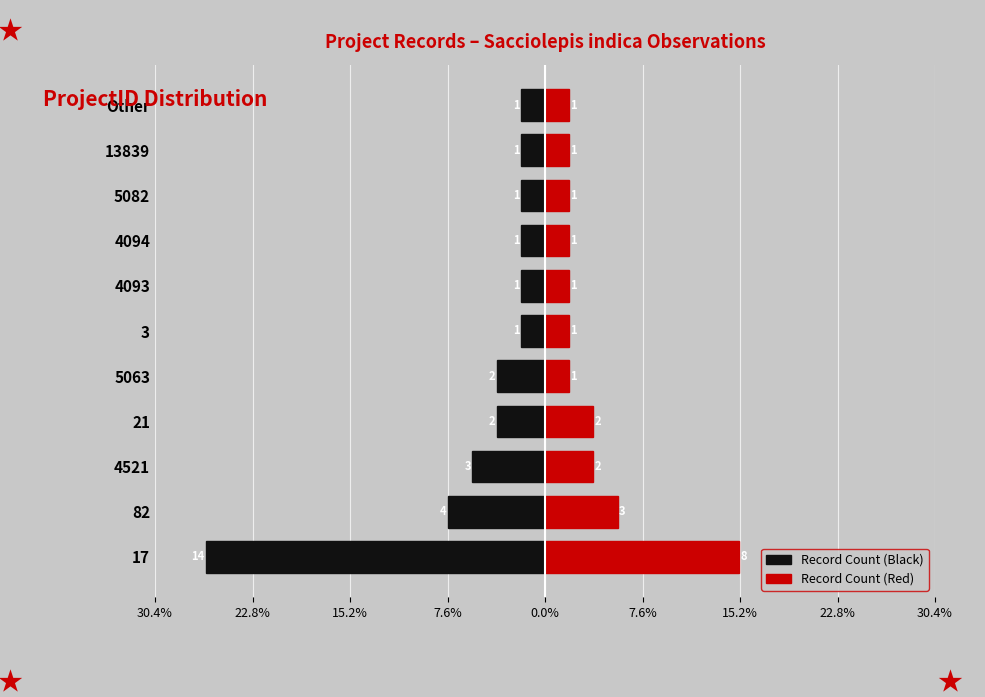

How many bars are there in each group?

2